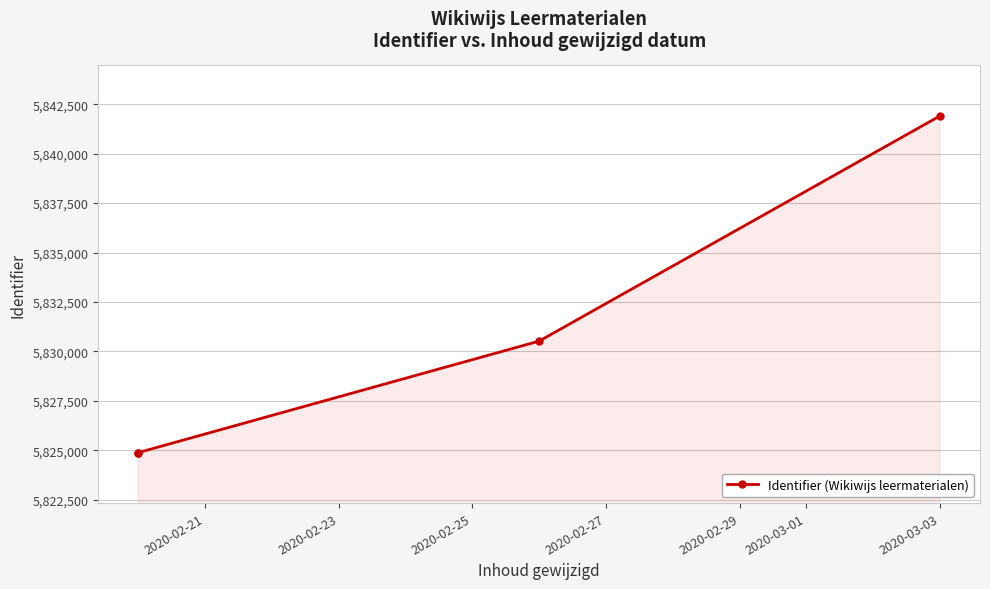

True or false: there are more than 2 points higher than both neighbors.

False